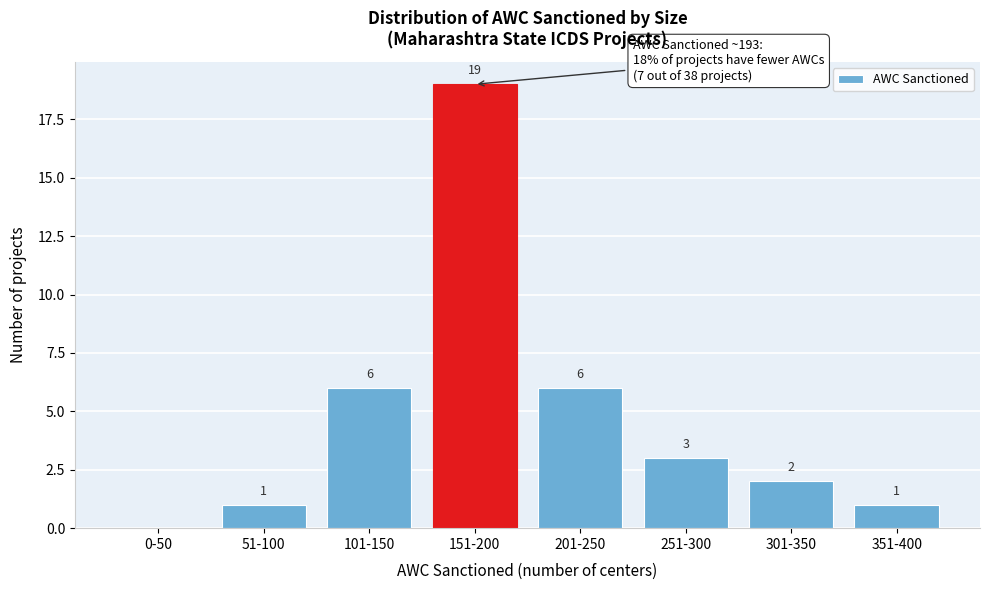

Reading left to right, transcribe all the data shown in this chart.

0-50=0	51-100=1	101-150=6	151-200=19	201-250=6	251-300=3	301-350=2	351-400=1